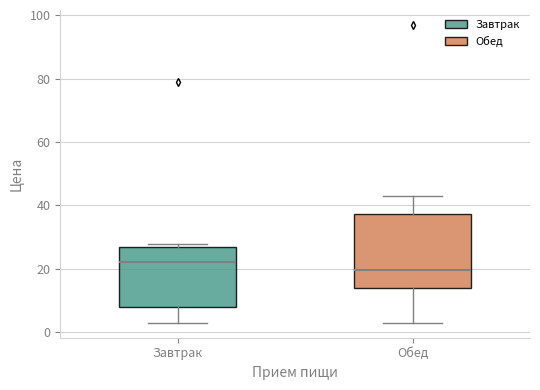

Reading left to right, transcribe this box plot: for each box, give where its median line is, the range the box spans, and where its two whiskers end, as read against the y-axis. The values are not printed on the chart, so give them approximately, as read against the axis.

Завтрак: median 22, box 8 to 26, whiskers 2 to 28
Обед: median 20, box 14 to 38, whiskers 2 to 42